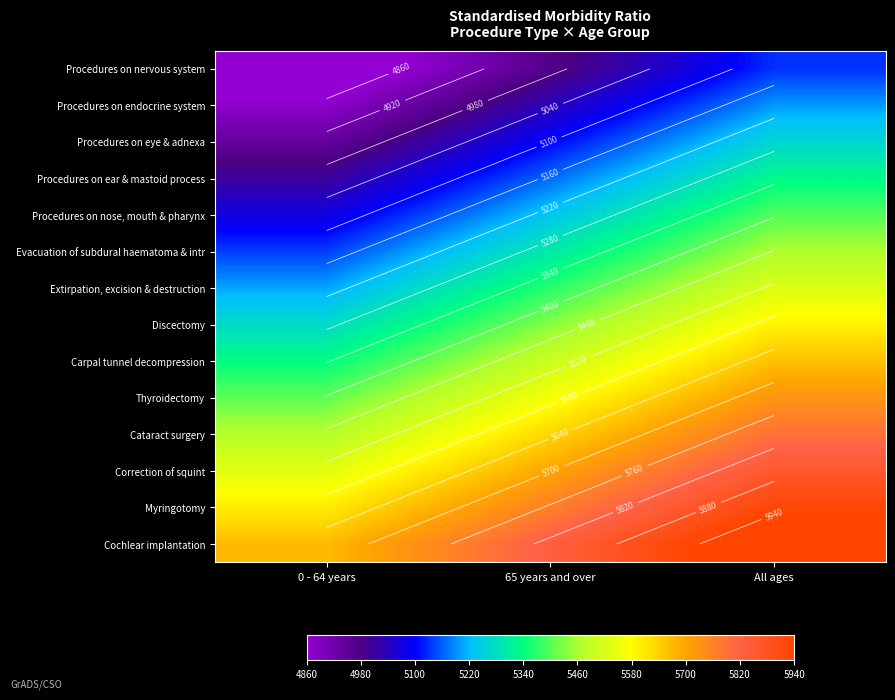

What is the difference between the maximum and second lowest values in the Correction of squint series?

162.0